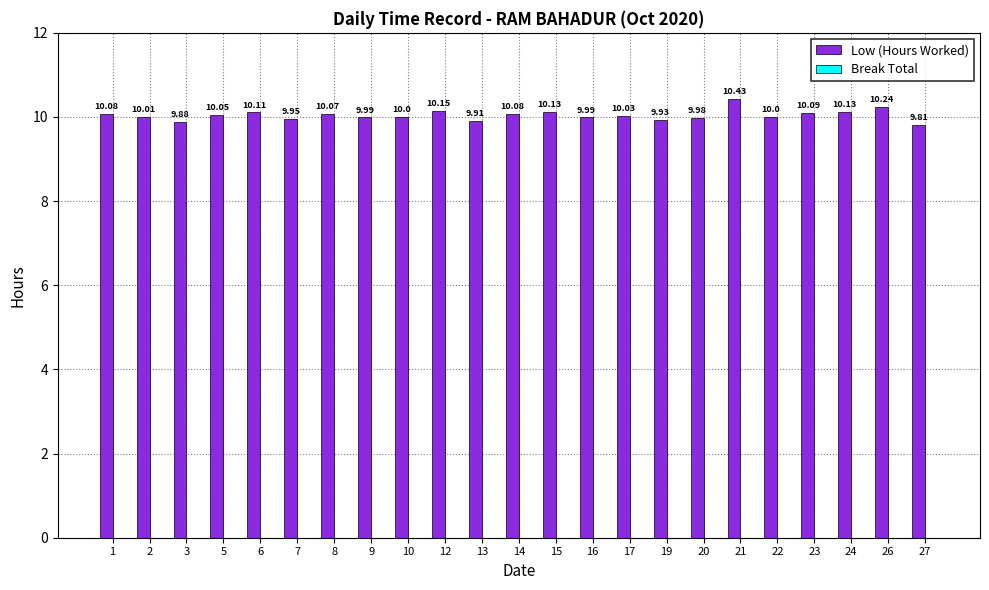

What is the sum of all values?

231.0